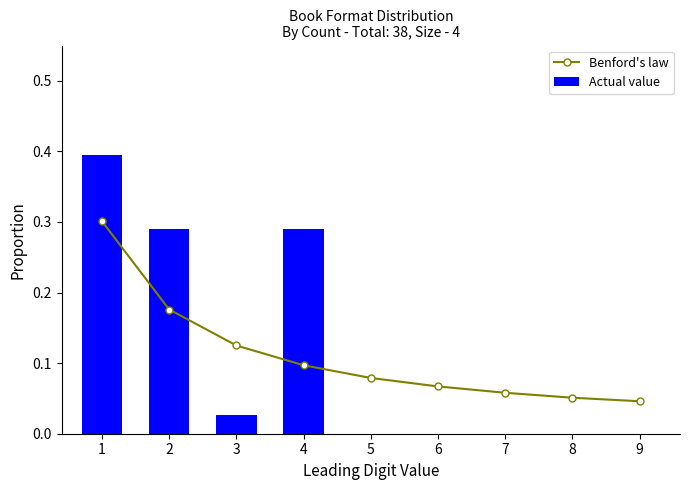

What are all the series names shown in the legend?

Benford's law, Actual value